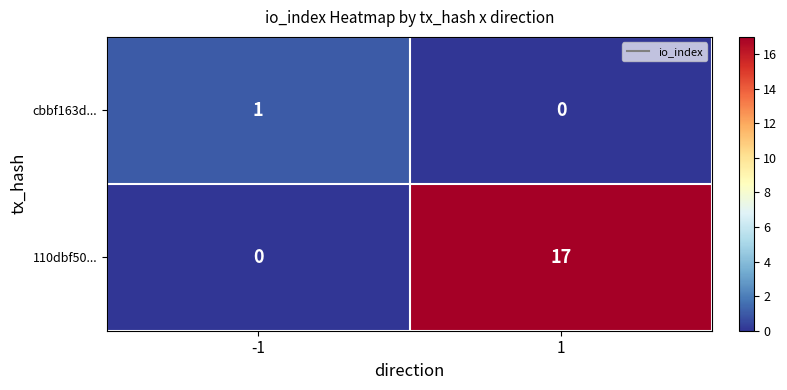

Reading right to left, what are all the values shown in this chart?

cbbf163d...: 0	1
110dbf50...: 17	0